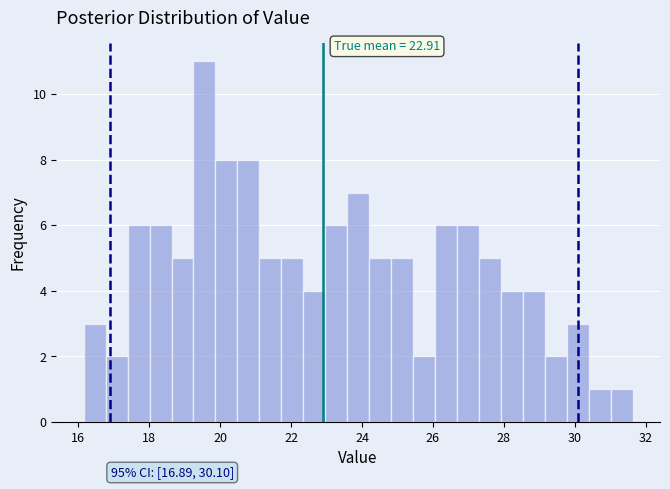

Read against the x-axis, roughly where is the centre of the tallest bar?

19.6